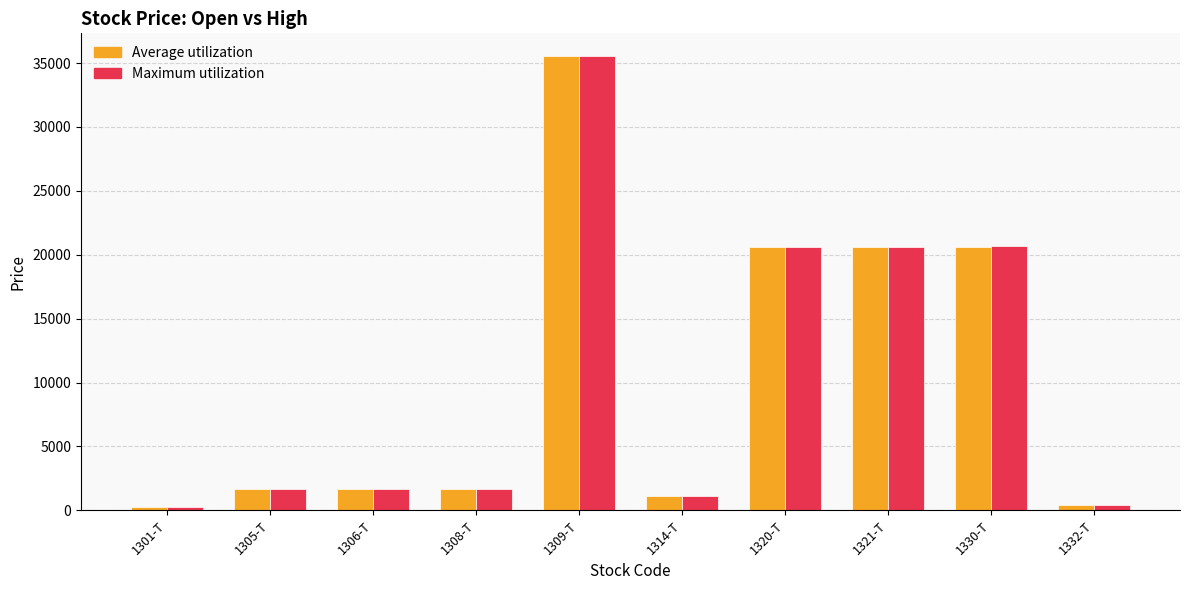

The Average utilization series shows 1655 at 1308-T. True or false?

True